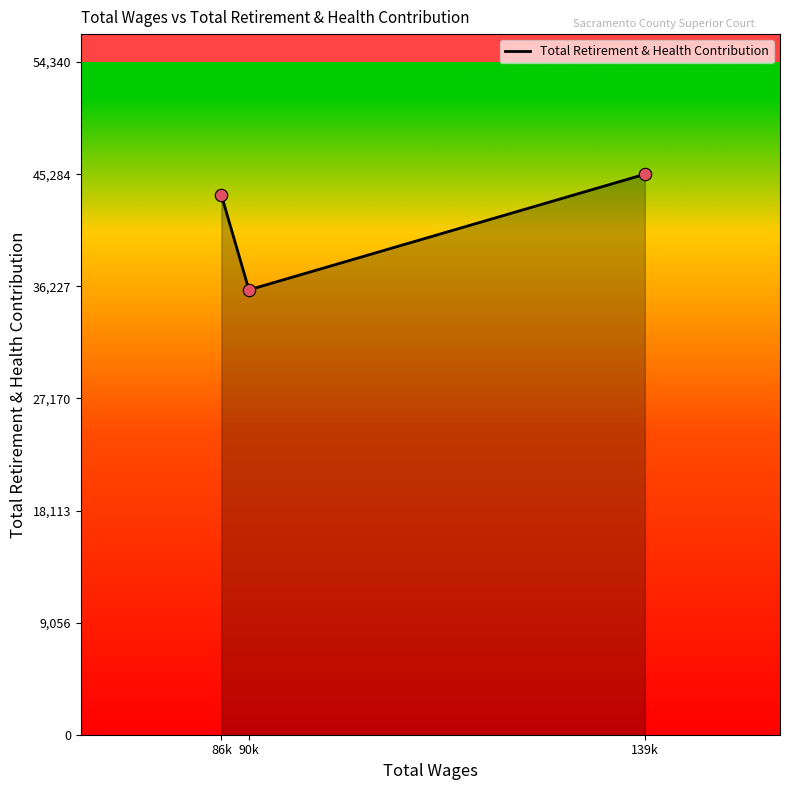

Between 90k and 86k, which is larger?

86k